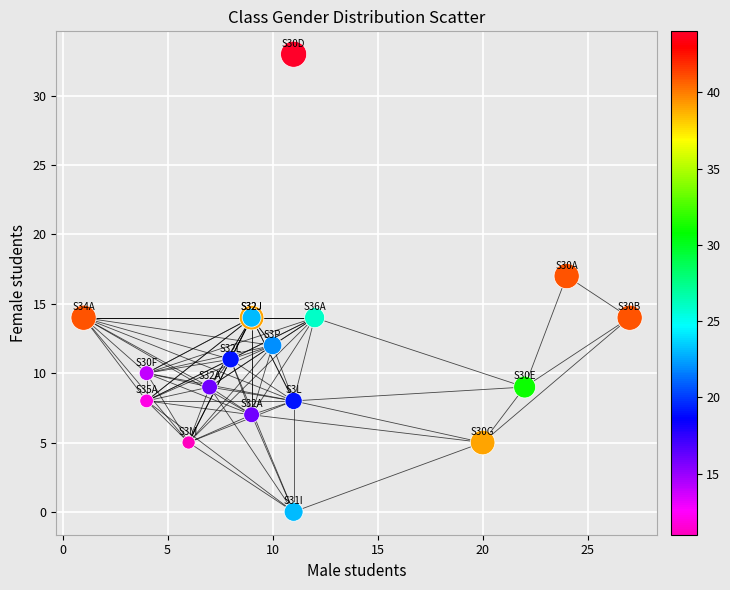

What Y value in the scatter plot is closest to 16?

17